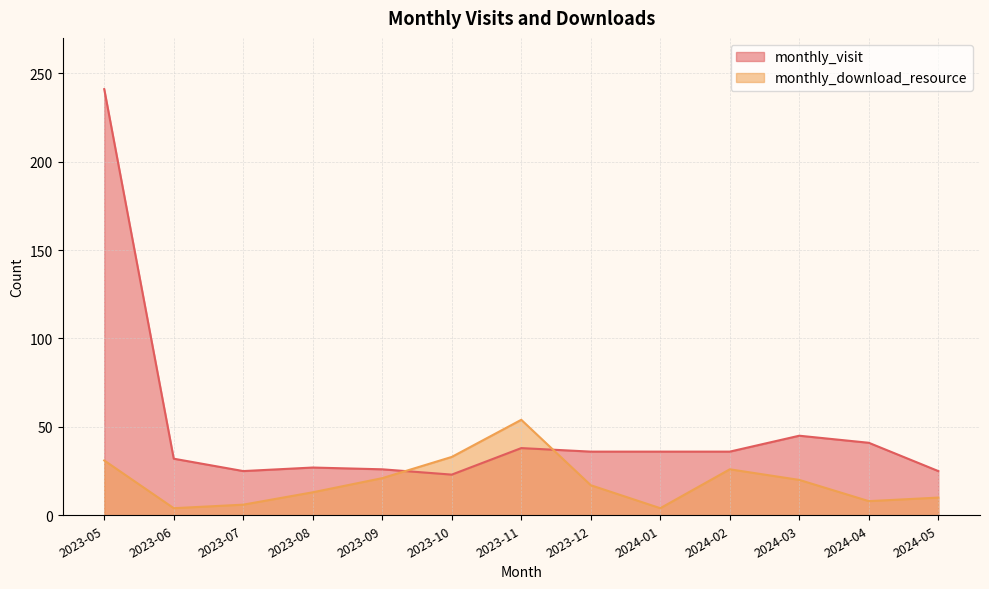

The value of monthly_visit at 2024-04 is 19. True or false?

False